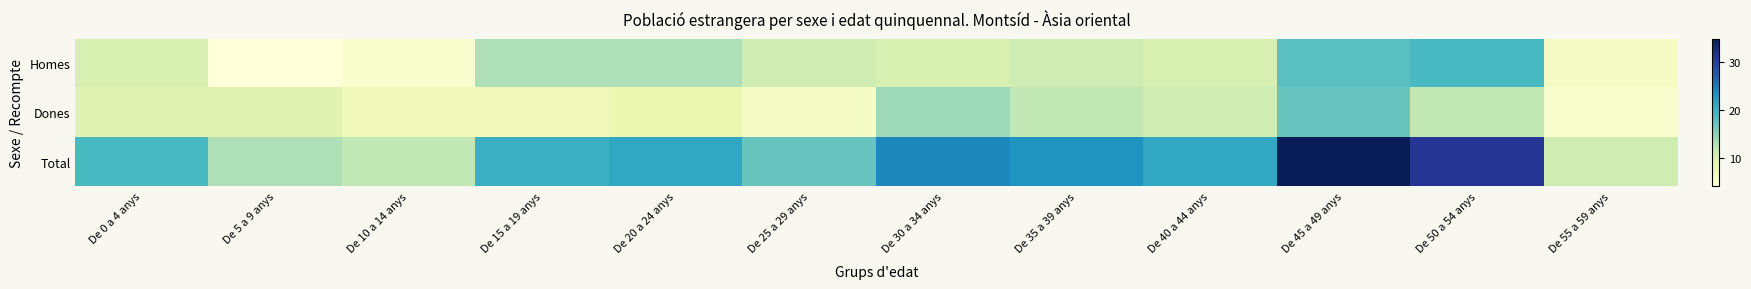

Reading left to right, transcribe all the data shown in this chart.

Homes: De 0 a 4 anys=10	De 5 a 9 anys=4	De 10 a 14 anys=5	De 15 a 19 anys=13	De 20 a 24 anys=13	De 25 a 29 anys=11	De 30 a 34 anys=10	De 35 a 39 anys=11	De 40 a 44 anys=10	De 45 a 49 anys=18	De 50 a 54 anys=19	De 55 a 59 anys=6
Dones: De 0 a 4 anys=9	De 5 a 9 anys=9	De 10 a 14 anys=7	De 15 a 19 anys=7	De 20 a 24 anys=8	De 25 a 29 anys=6	De 30 a 34 anys=14	De 35 a 39 anys=12	De 40 a 44 anys=11	De 45 a 49 anys=17	De 50 a 54 anys=12	De 55 a 59 anys=5
Total: De 0 a 4 anys=19	De 5 a 9 anys=13	De 10 a 14 anys=12	De 15 a 19 anys=20	De 20 a 24 anys=21	De 25 a 29 anys=17	De 30 a 34 anys=24	De 35 a 39 anys=23	De 40 a 44 anys=21	De 45 a 49 anys=35	De 50 a 54 anys=31	De 55 a 59 anys=11